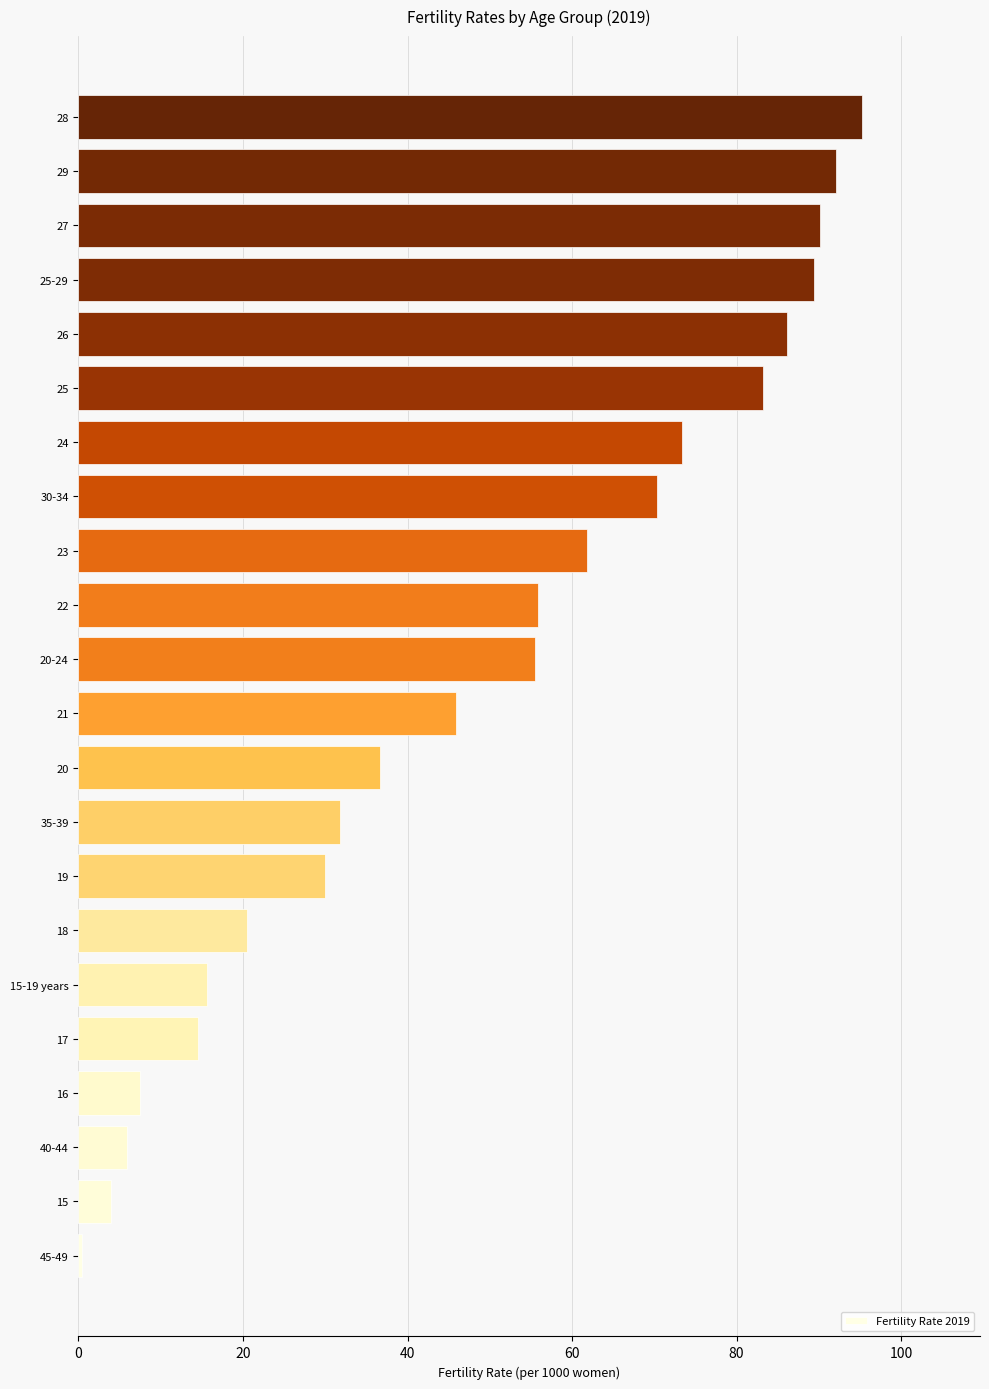

The chart shows a value of 35.8 at 18. True or false?

False